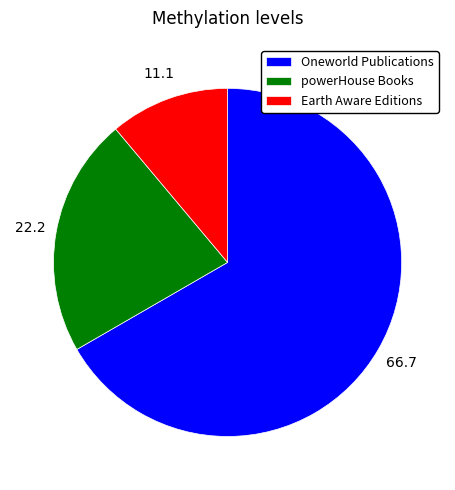

Which category has the biggest portion of the pie?

Oneworld Publications